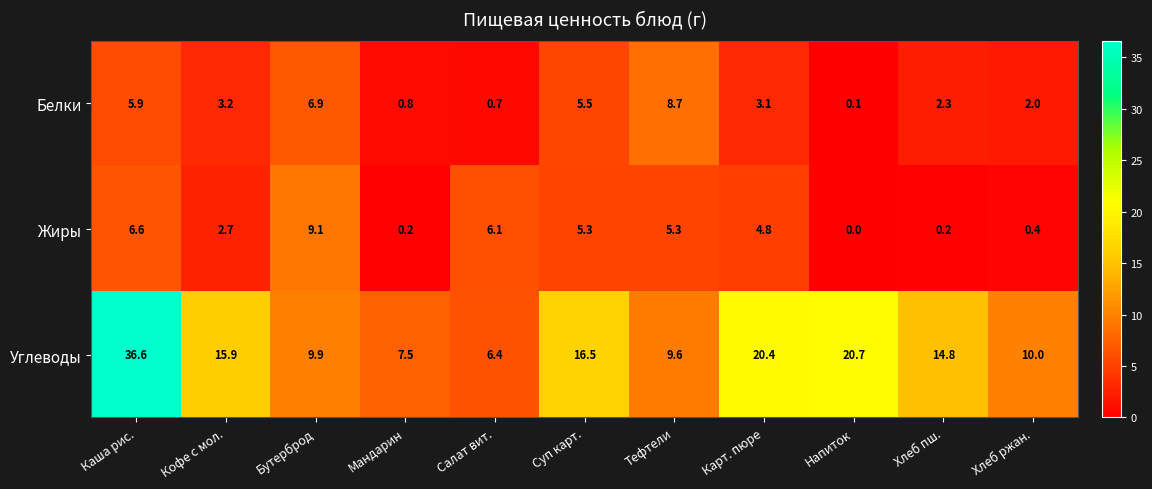

What is the sum of all Углеводы values?

168.3